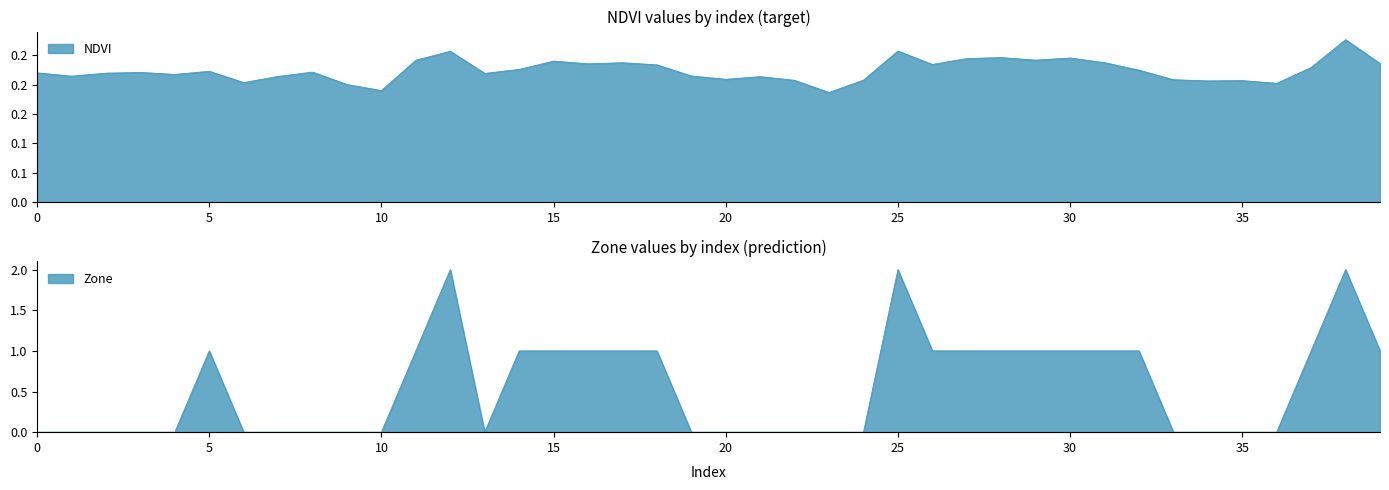

What is the average value of the NDVI series?

0.2